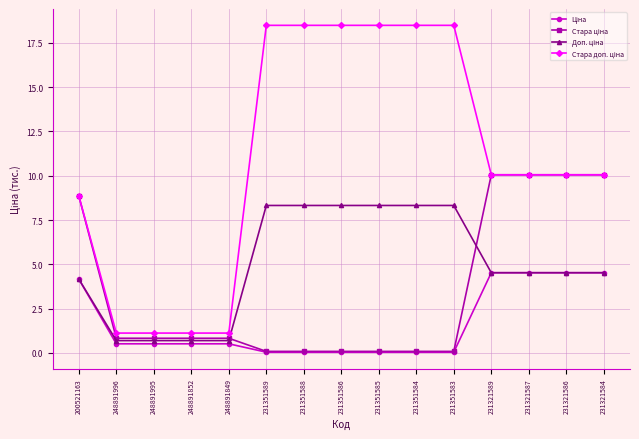

At how many categories does at least one series exceed 17?

6